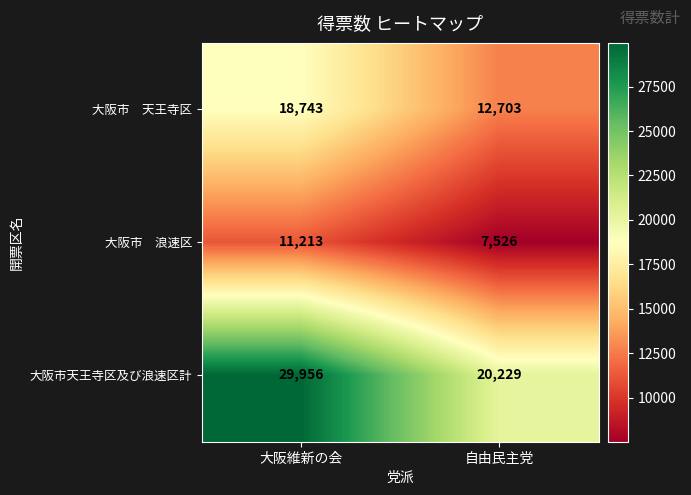

Is it true that 大阪市天王寺区及び浪速区計 equals 18133 at 大阪維新の会?

False